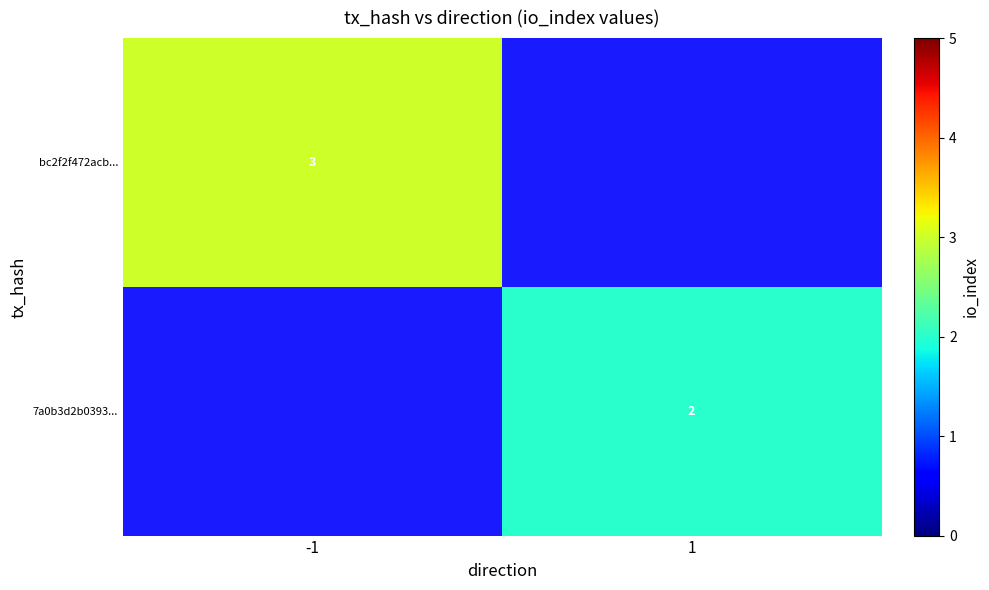

At which category does the chart reach its minimum across all series?

1